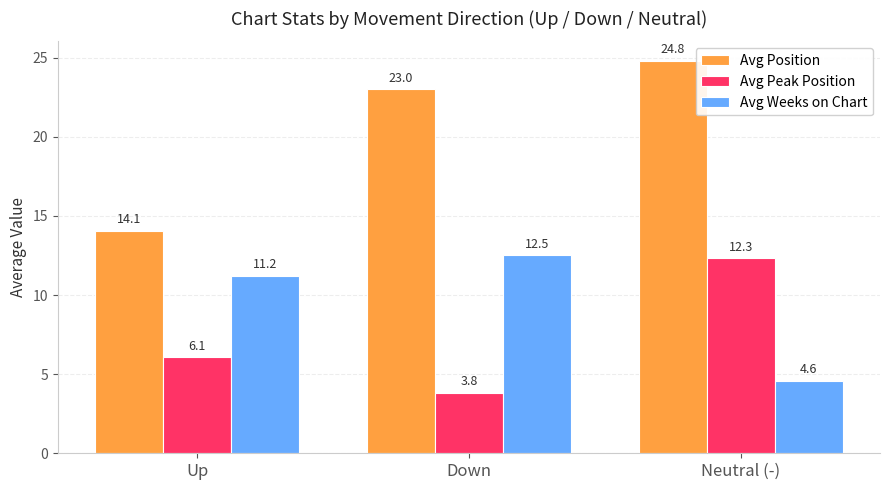

What is the total value across all series at Neutral (-)?

41.7